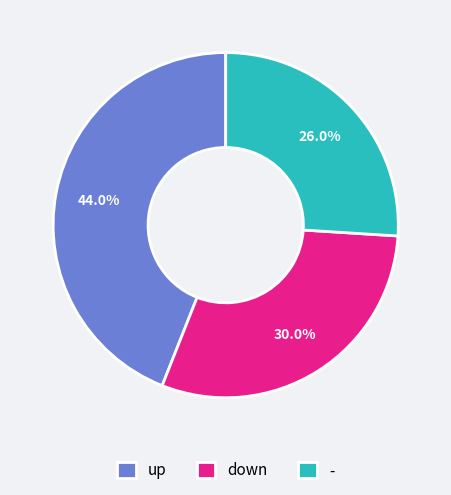

True or false: down accounts for 30% of the total.

True